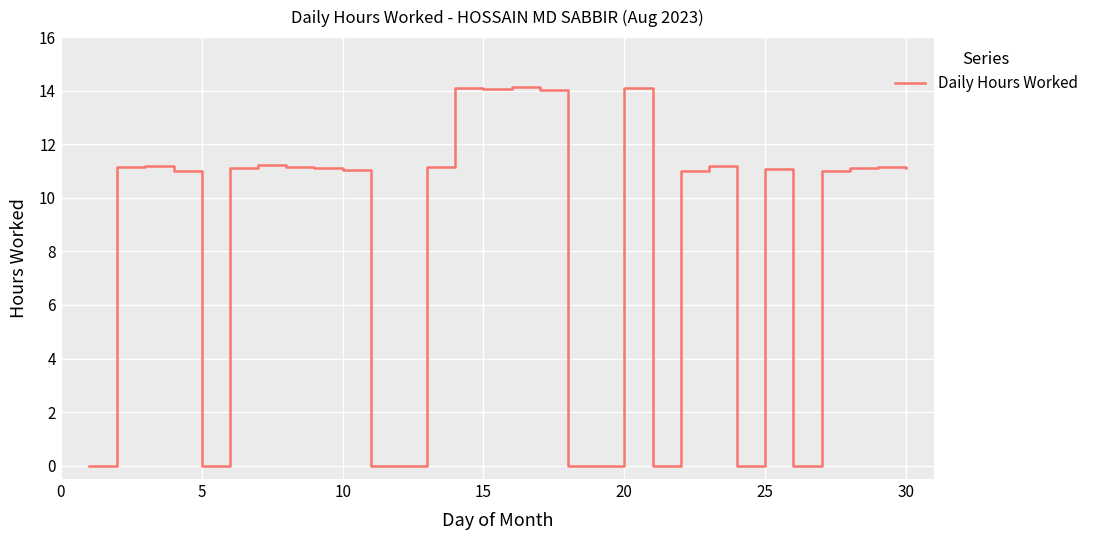

What is the maximum value shown in the chart?

14.1